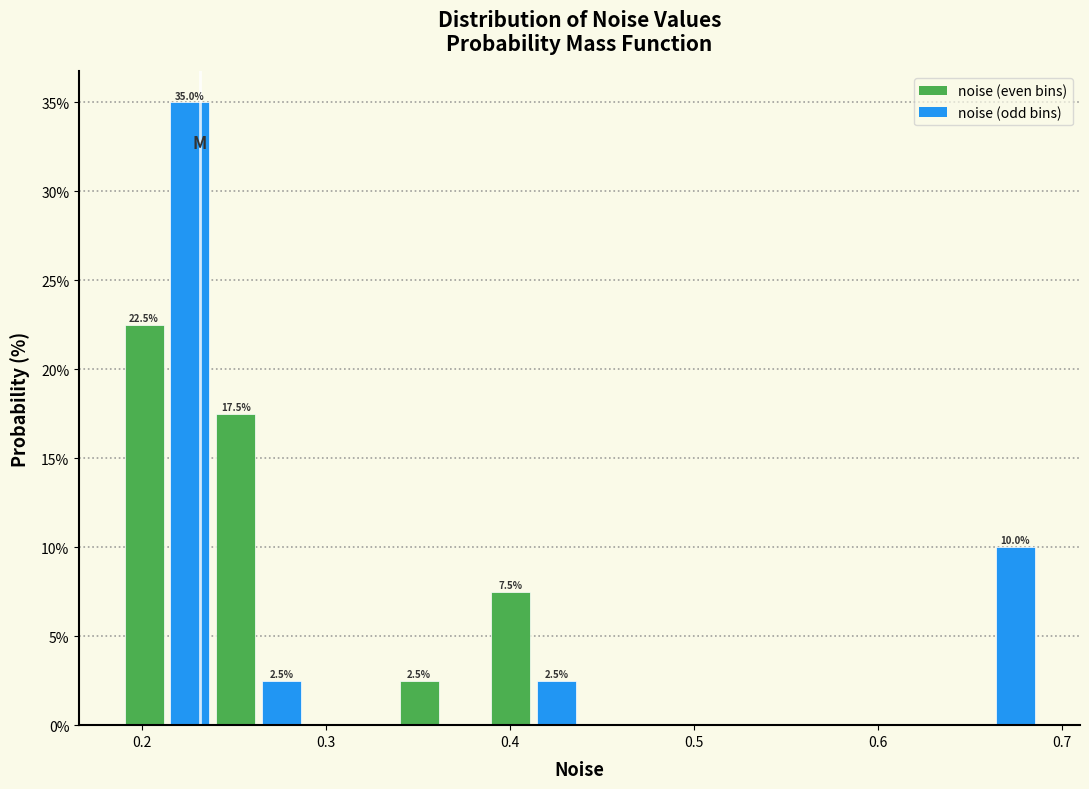

Around what value on the x-axis is the tallest bar? Give the approximate position of its centre, as read against the axis.

0.23